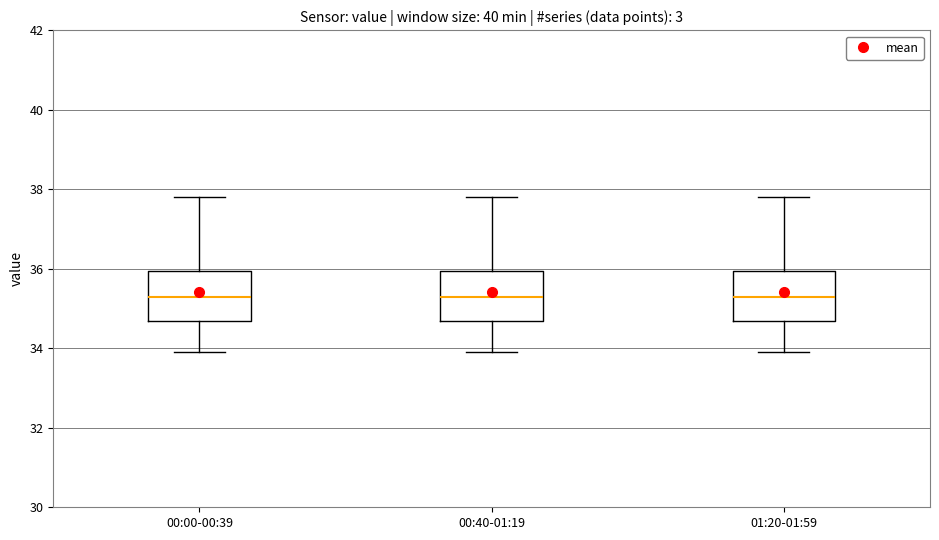

Reading left to right, transcribe this box plot: for each box, give where its median line is, the range the box spans, and where its two whiskers end, as read against the y-axis. The values are not printed on the chart, so give them approximately, as read against the axis.

00:00-00:39: median 35.4, box 34.6 to 36.0, whiskers 34.0 to 37.8
00:40-01:19: median 35.4, box 34.6 to 36.0, whiskers 34.0 to 37.8
01:20-01:59: median 35.4, box 34.6 to 36.0, whiskers 34.0 to 37.8